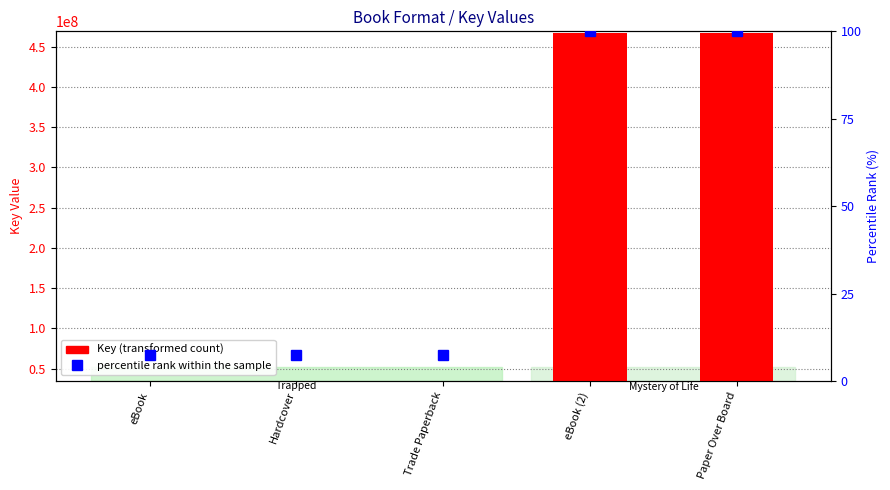

At how many categories does at least one series exceed 156529280?

2